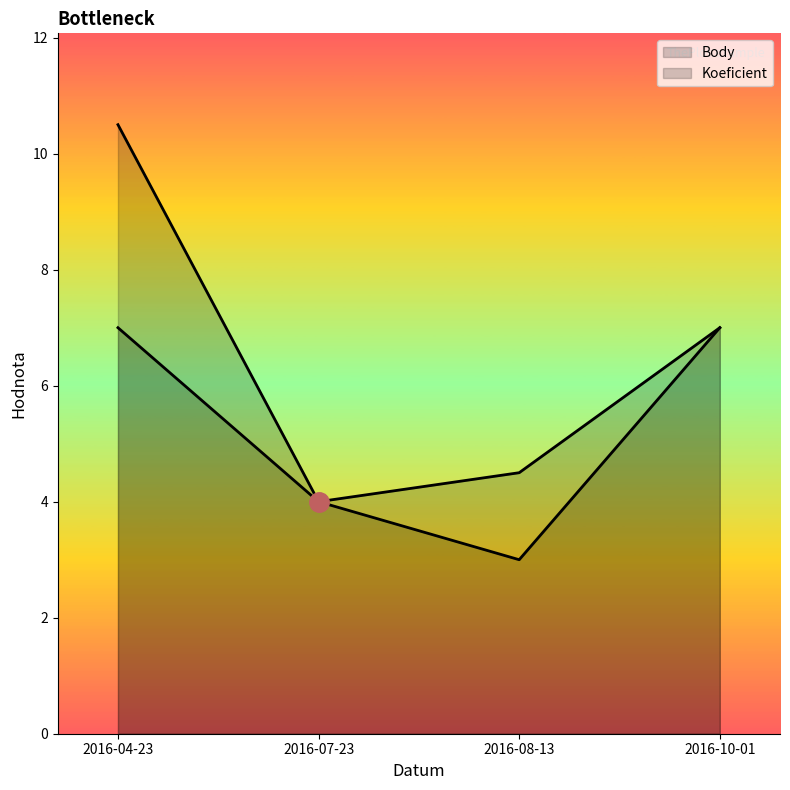

What is the value of the Koeficient point at the 1st from the left?

7.0